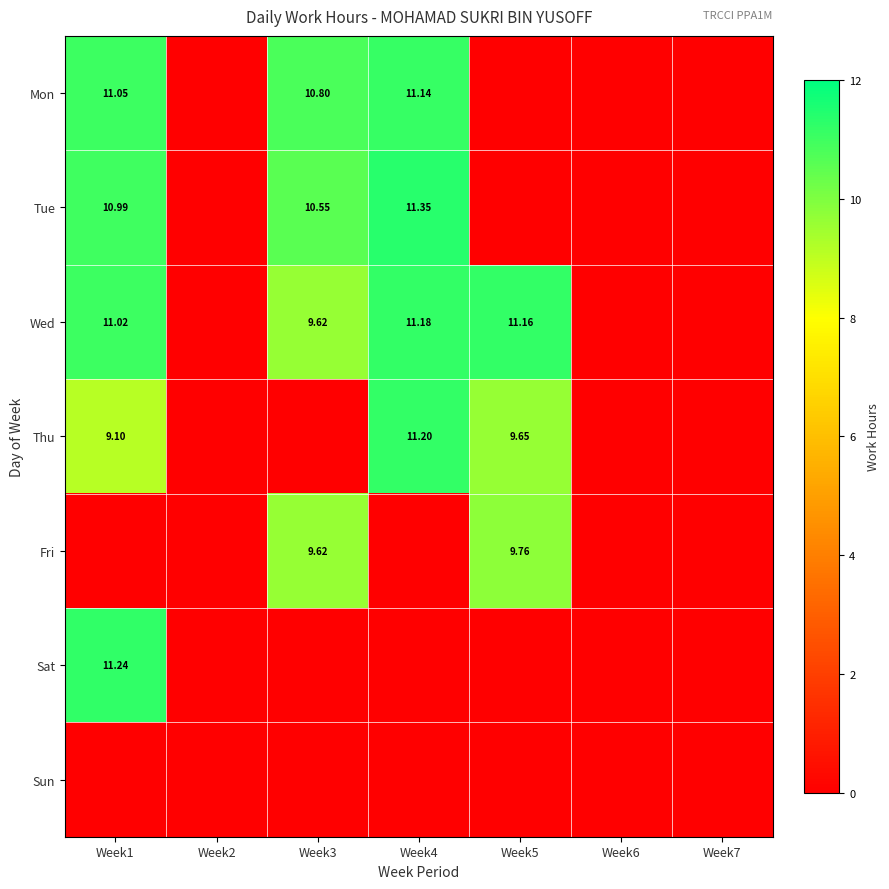

At how many categories does at least one series exceed 1?

4